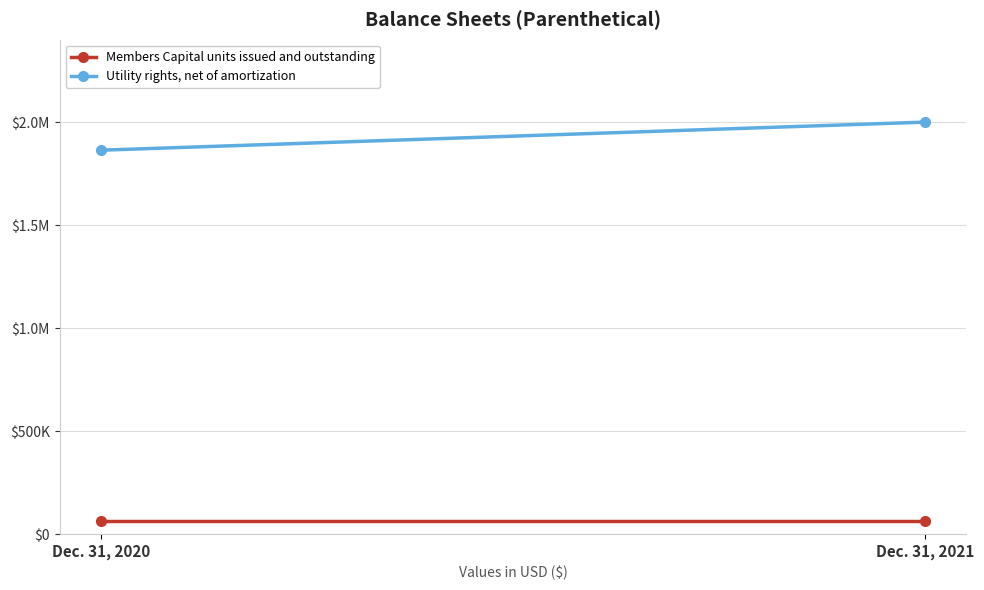

How many Utility rights, net of amortization values are between 1864769 and 2001156?

2